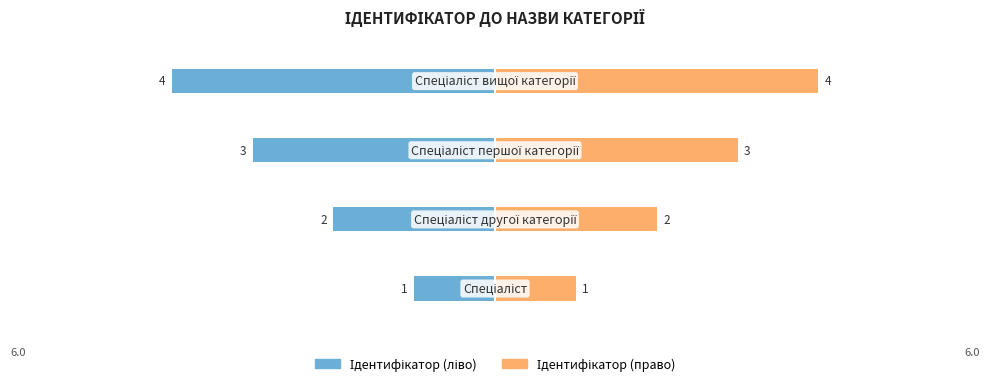

The Ідентифікатор (право) series shows 6 at 0. True or false?

False